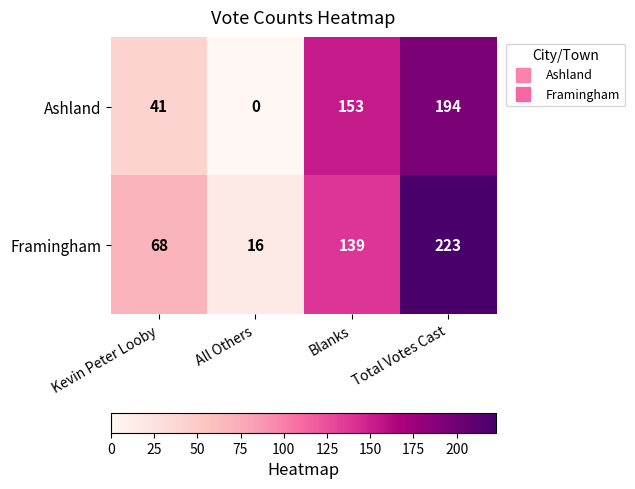

What is the difference between the highest and lowest values at Kevin Peter Looby?

27